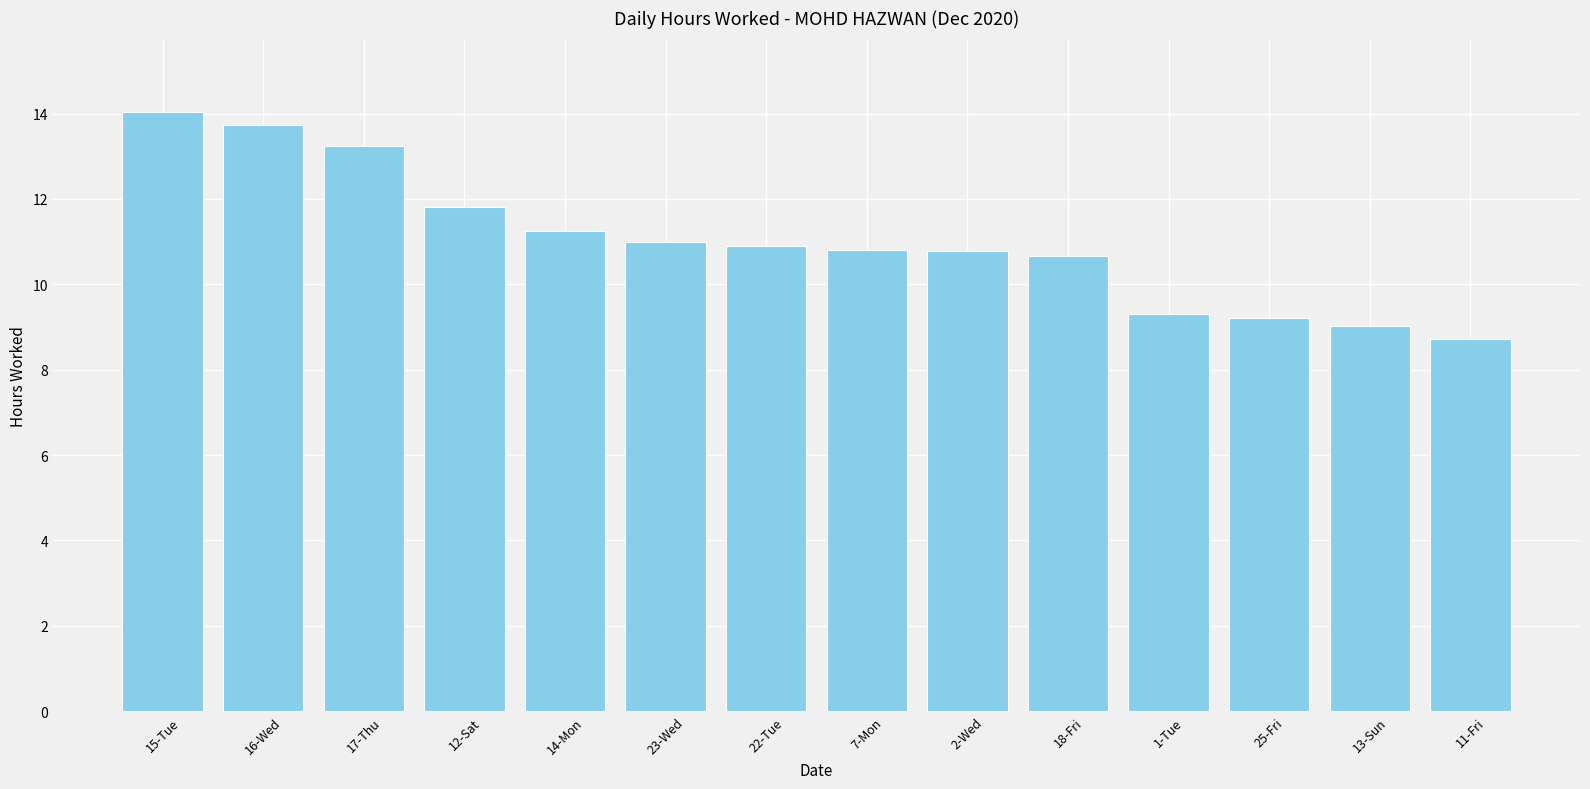

Reading left to right, extract all data points from this chart.

14.0	13.7	13.2	11.8	11.2	11.0	10.9	10.8	10.8	10.7	9.3	9.2	9.0	8.7